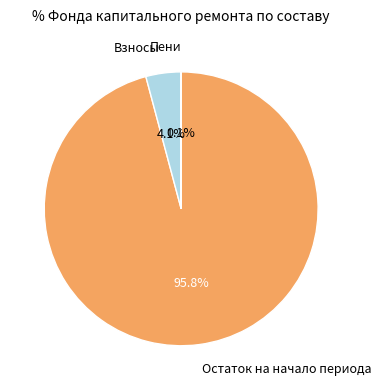

Which category accounts for the majority?

Остаток на начало периода